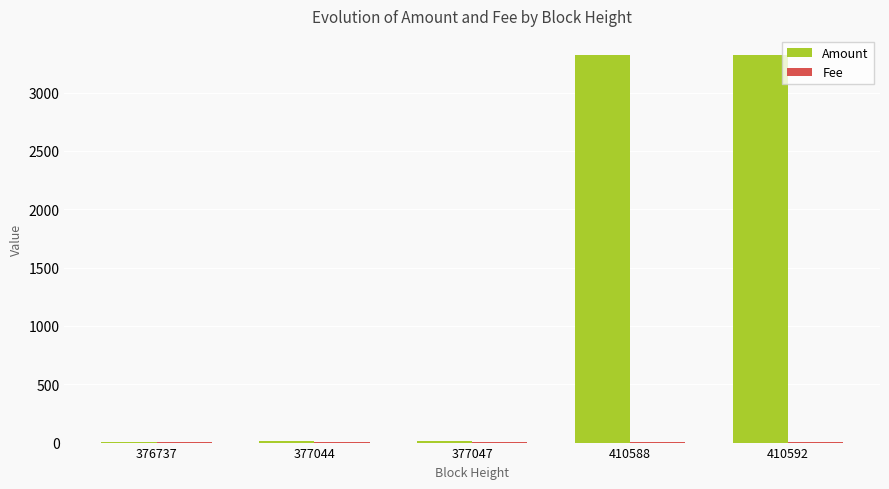

Which series has the largest range (max minus min)?

Amount